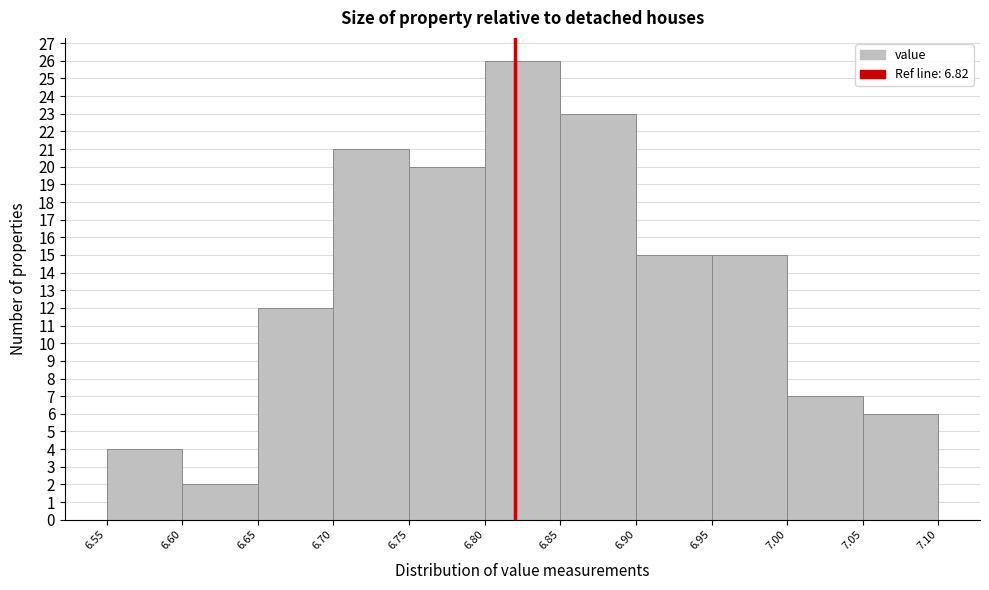

Reading left to right, list every bar in this chart as the range it spans on the x-axis followed by its height. The values are not printed on the chart, so give them approximately, as read against the axis.

6.55 to 6.60: 4
6.60 to 6.65: 2
6.65 to 6.70: 12
6.70 to 6.75: 21
6.75 to 6.80: 20
6.80 to 6.85: 26
6.85 to 6.90: 23
6.90 to 6.95: 15
6.95 to 7.00: 15
7.00 to 7.05: 7
7.05 to 7.10: 6